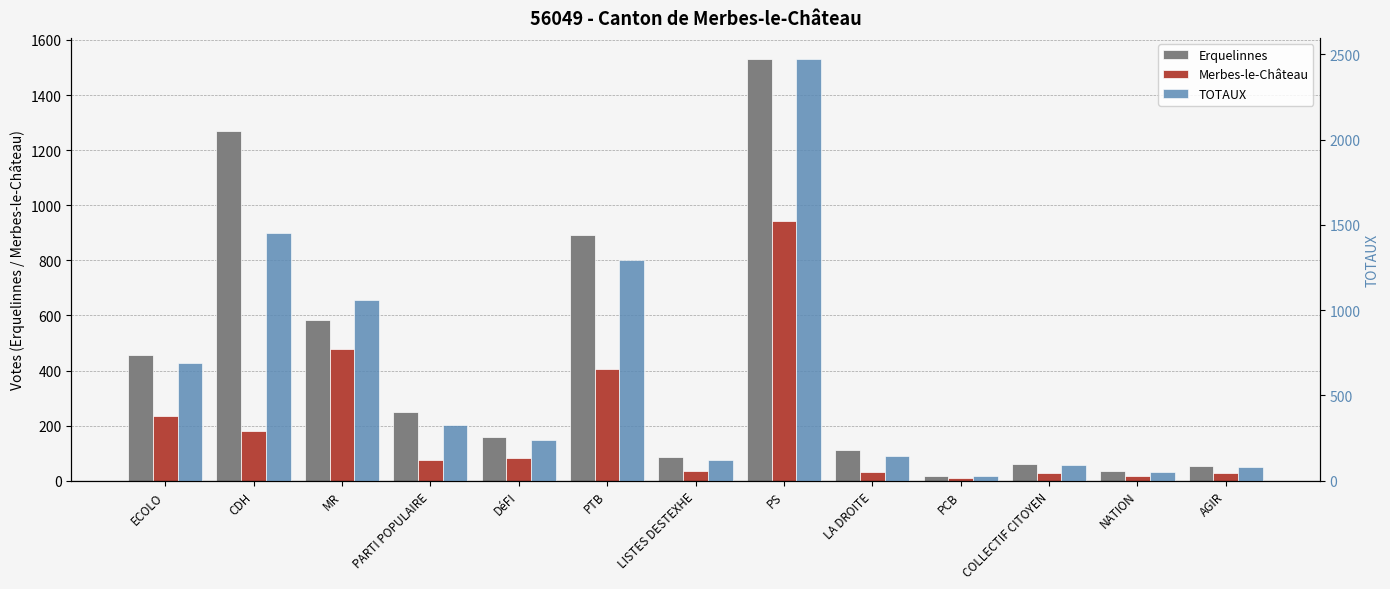

What is the approximate value of Erquelinnes at CDH, to the nearest 10?

1270